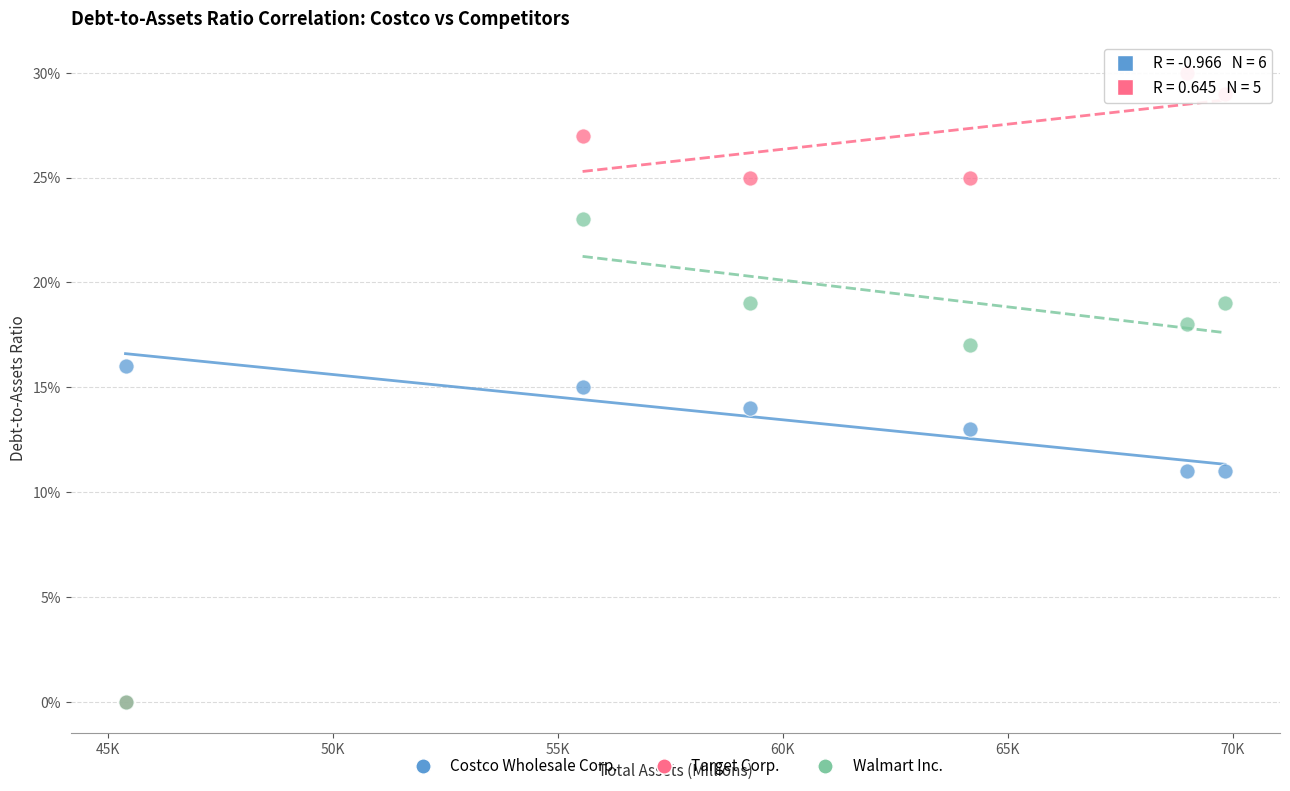

Which series has the largest Y range (max minus min)?

Target Corp.